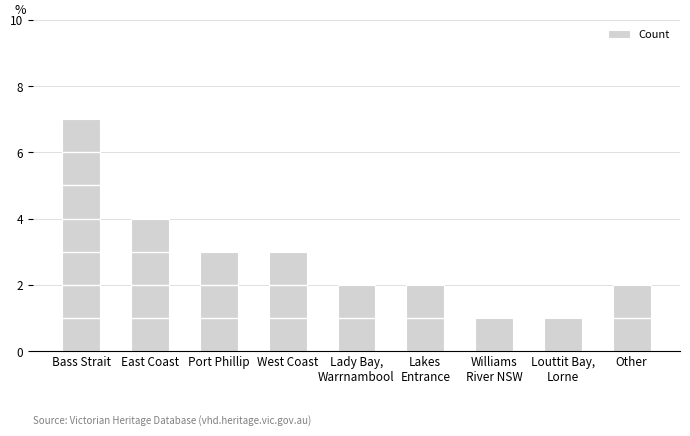

At which category does the chart reach its minimum across all series?

Williams
River NSW